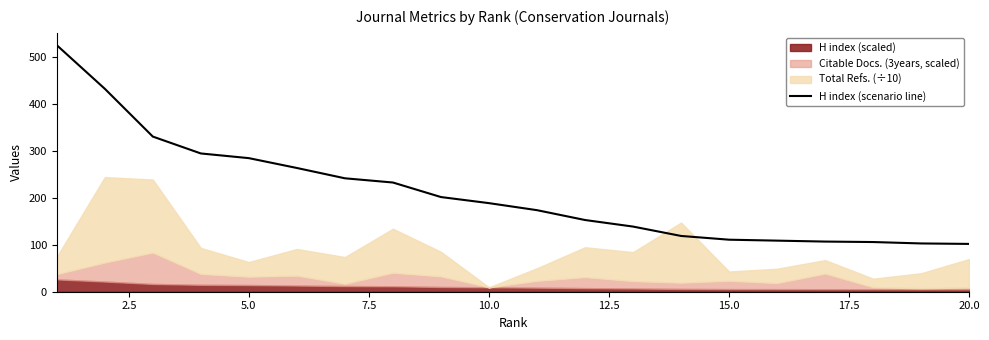

What is the minimum value for H index (scenario line)?

102